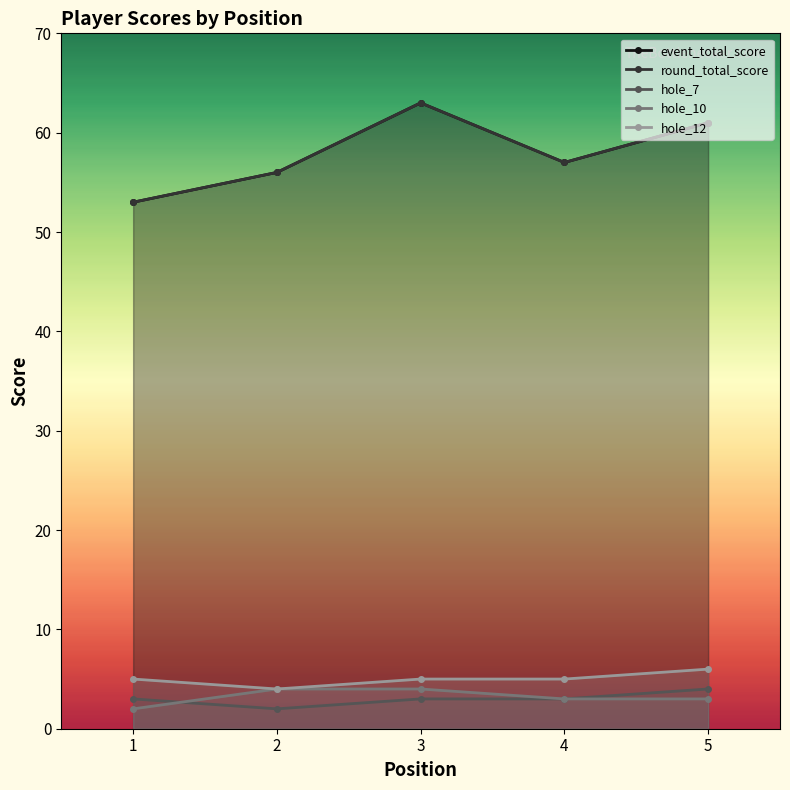

What is the total value across all series at 4?

125